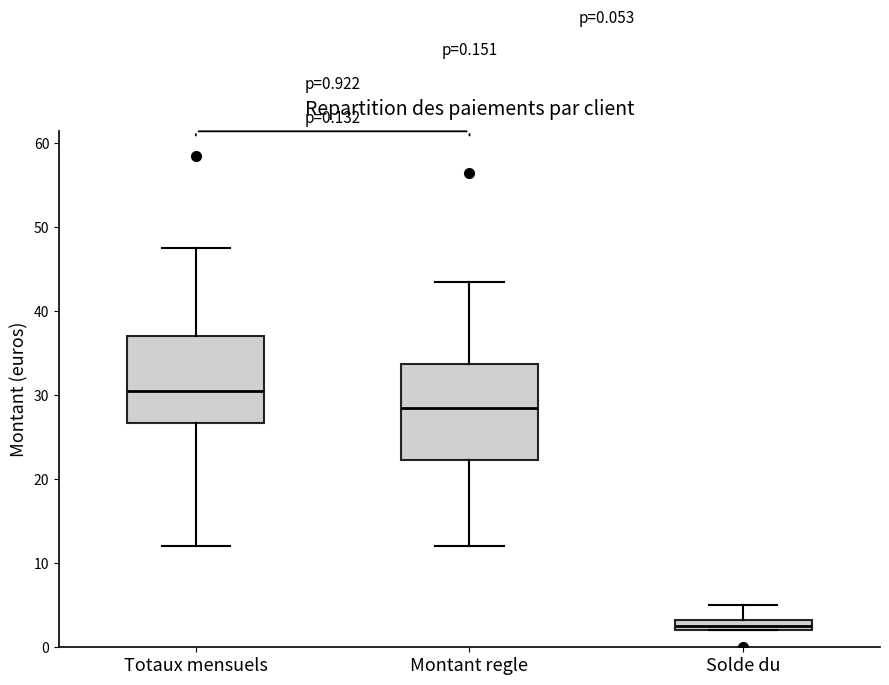

Which box's median line is the lowest?

Solde du